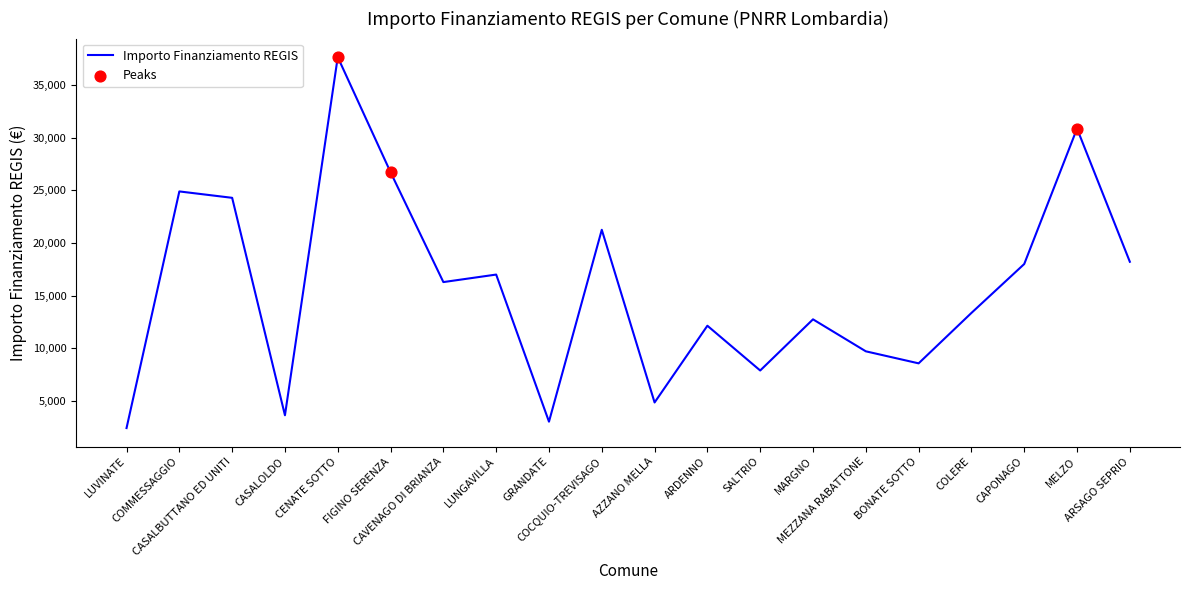

What is the ratio of the value at COCQUIO-TREVISAGO to the value at MEZZANA RABATTONE?

2.2